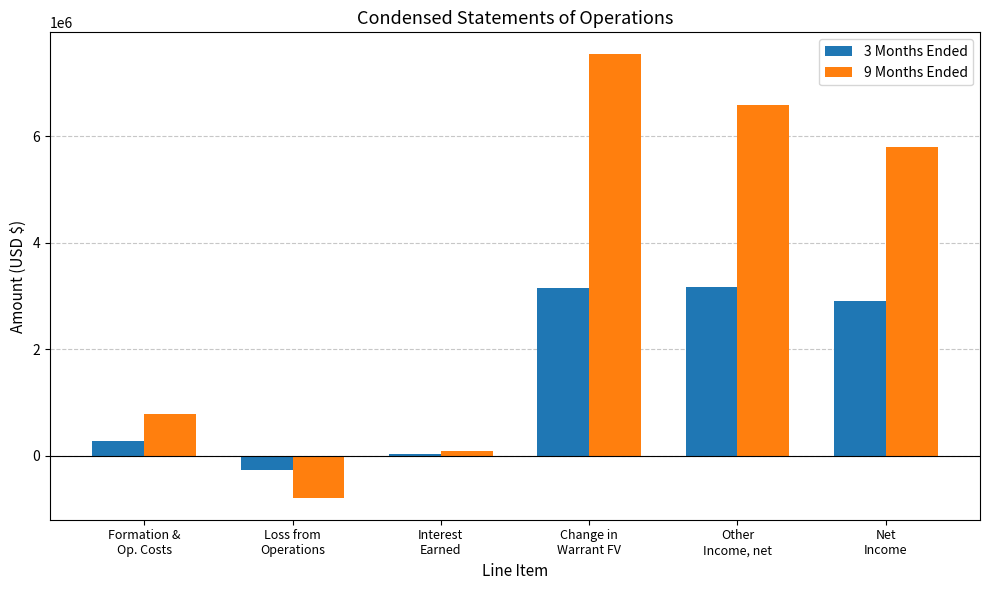

What are all the series names shown in the legend?

3 Months Ended, 9 Months Ended